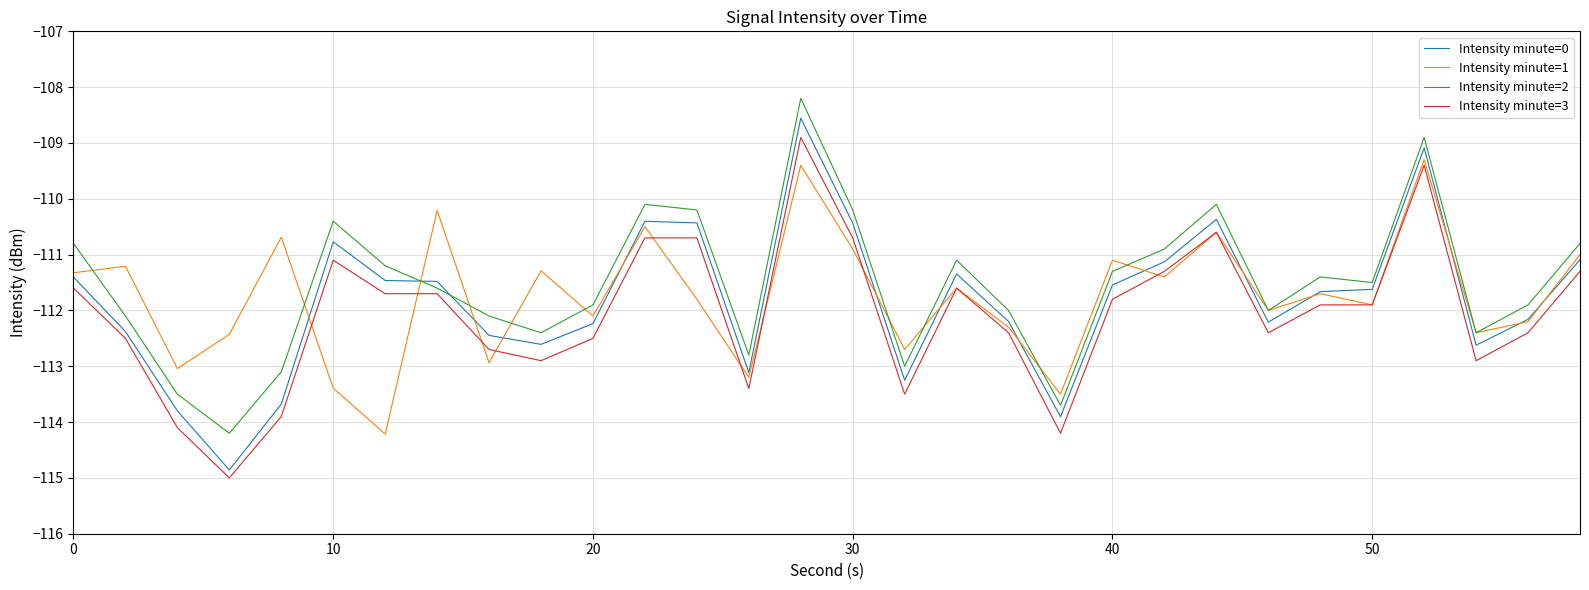

How many interior local valleys does the Intensity minute=1 series have?

11